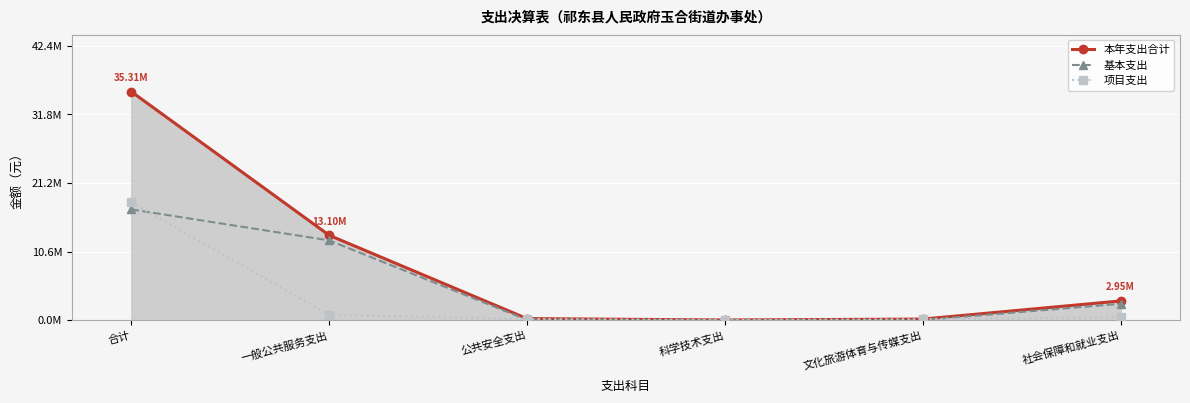

Reading left to right, transcribe all the data shown in this chart.

本年支出合计: 合计=35305768.5	一般公共服务支出=13102918.0	公共安全支出=224000.0	科学技术支出=8378.0	文化旅游体育与传媒支出=150000.0	社会保障和就业支出=2952544.2
基本支出: 合计=17102404.8	一般公共服务支出=12312647.1	公共安全支出=40000.0	科学技术支出=0.0	文化旅游体育与传媒支出=0.0	社会保障和就业支出=2513696.8
项目支出: 合计=18203363.7	一般公共服务支出=790270.9	公共安全支出=184000.0	科学技术支出=8378.0	文化旅游体育与传媒支出=150000.0	社会保障和就业支出=438847.4